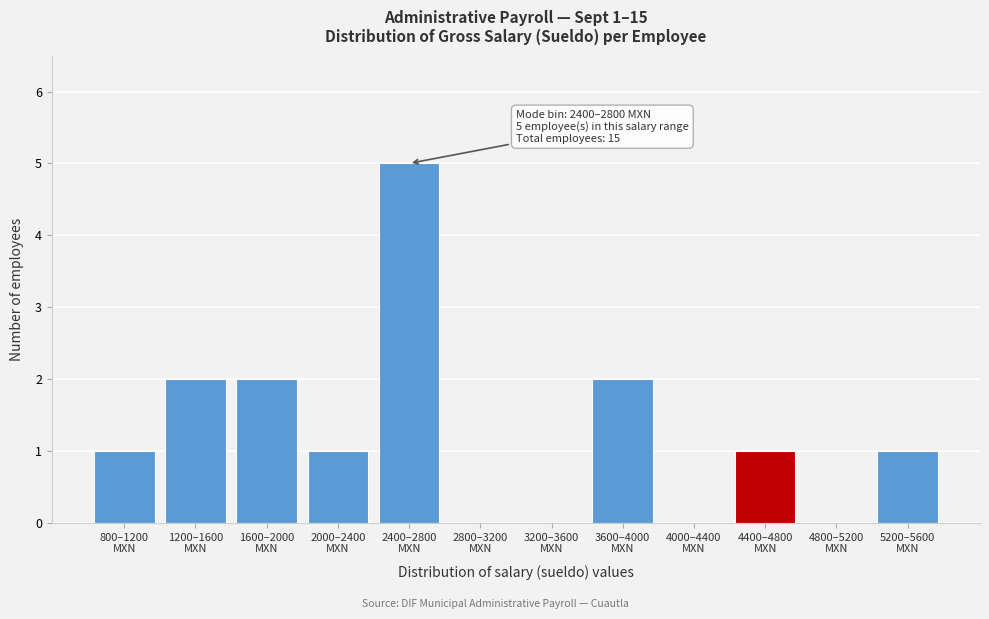

What is the greatest value displayed?

5